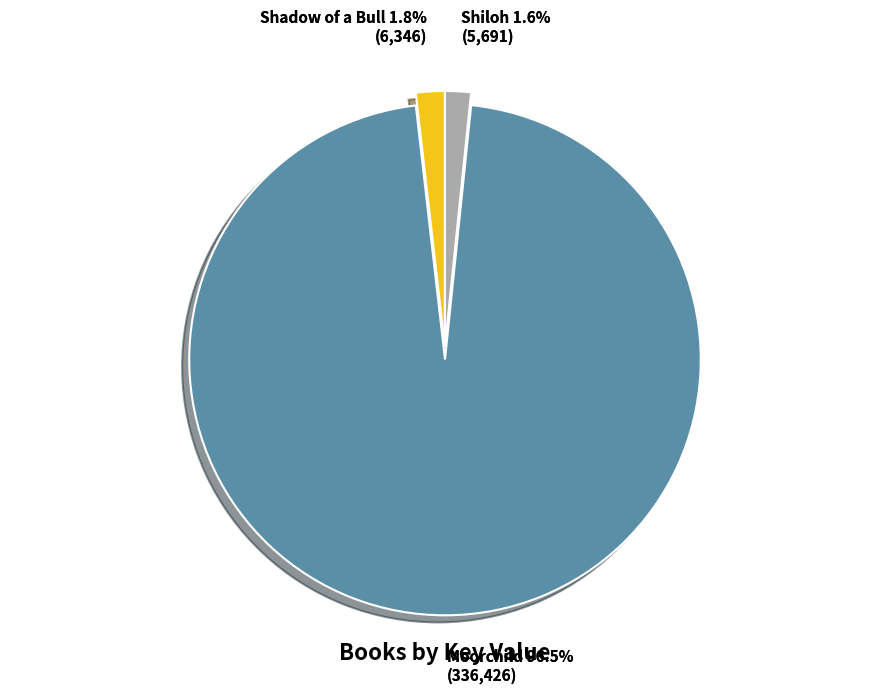

To the nearest percent, what portion does Shiloh represent?

2%